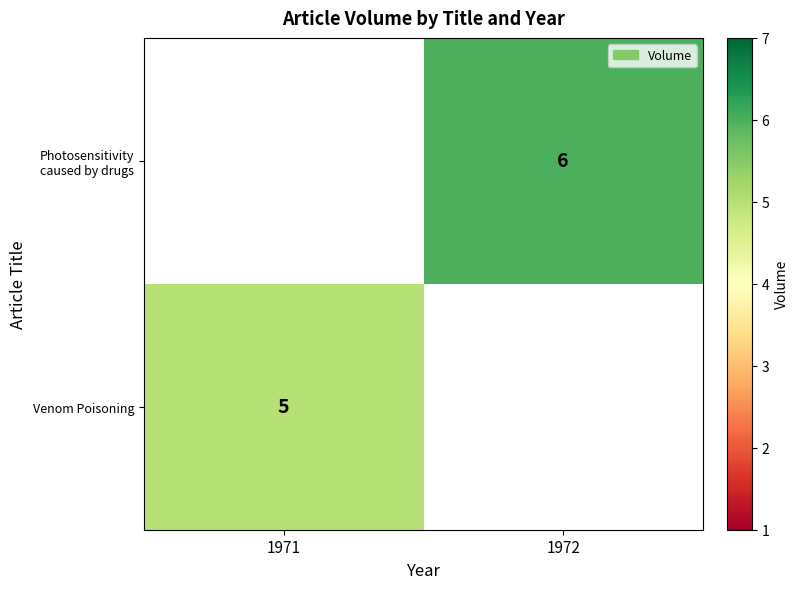

True or false: Photosensitivity caused by drugs has a value of 6 at 1972.

True